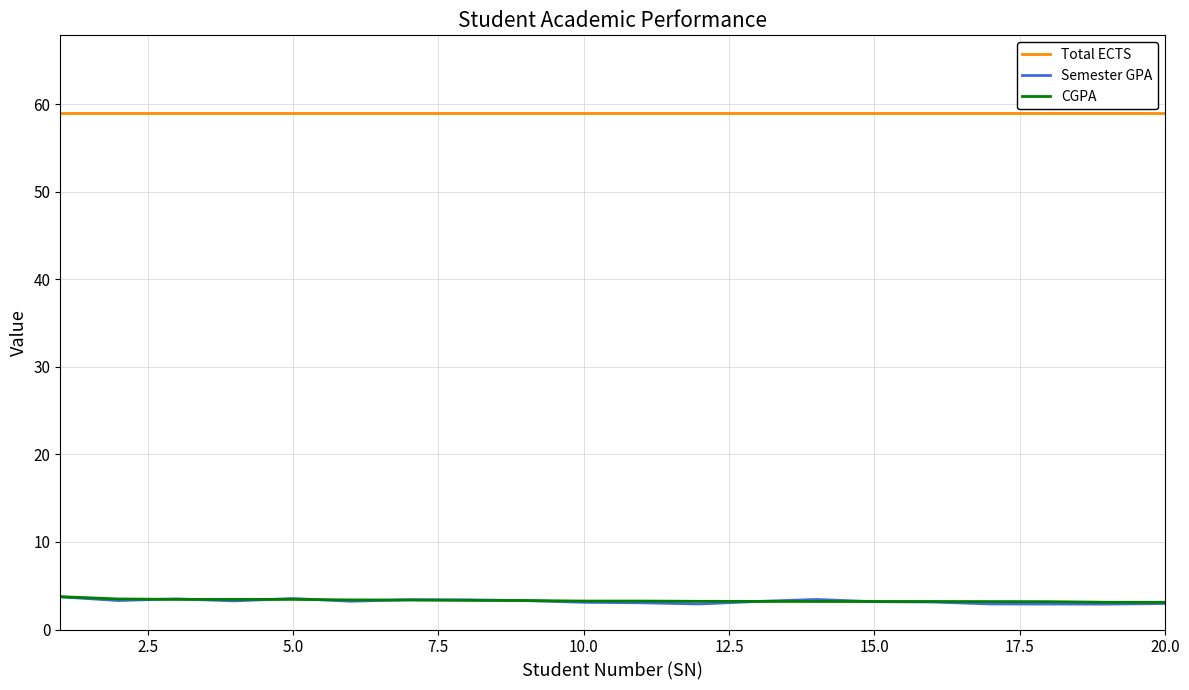

Which series has the largest range (max minus min)?

Semester GPA